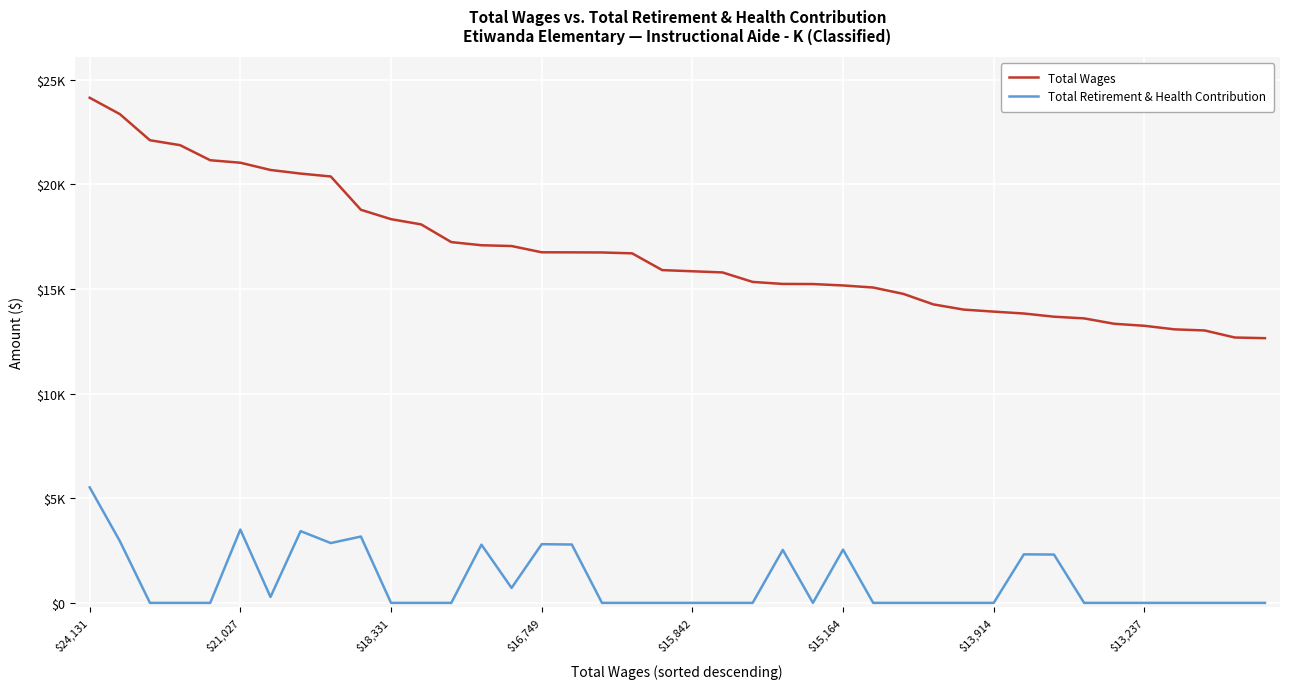

At which label does Total Retirement & Health Contribution reach its minimum?

$18,331